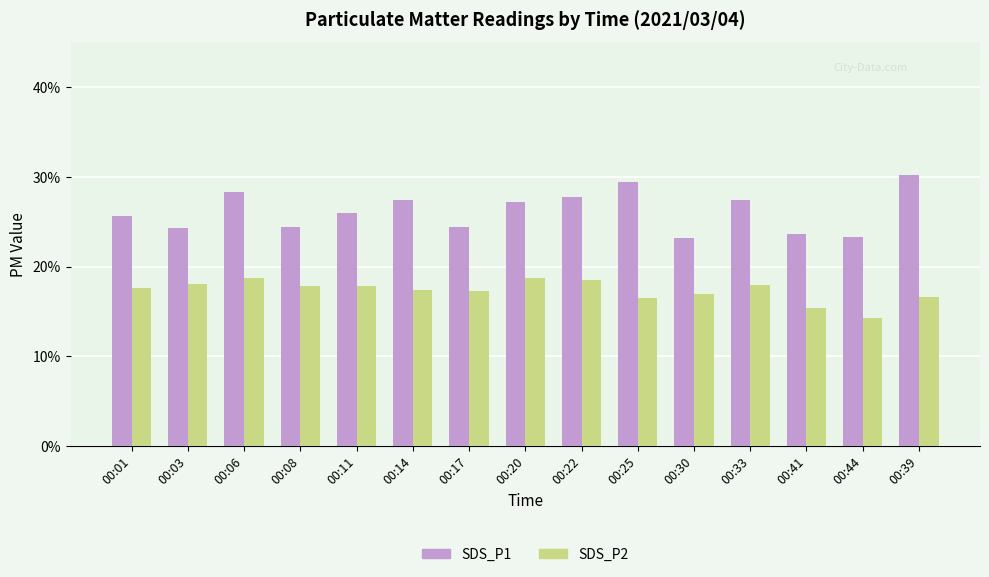

How many distinct data groups are displayed?

2